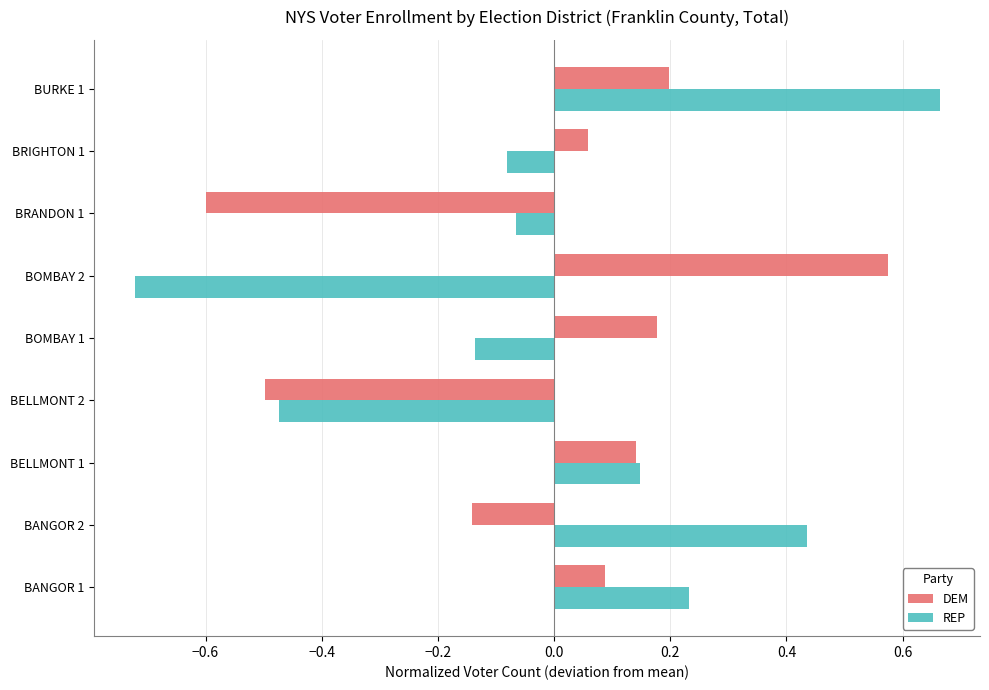

Is the value of DEM at BURKE 1 greater than the value of REP at BOMBAY 2?

Yes